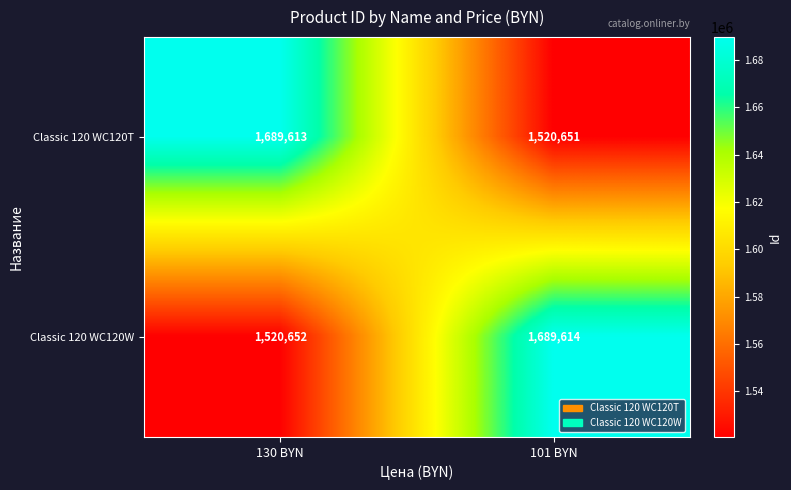

Rank the series by their average value, from lowest to highest.

Classic 120 WC120T, Classic 120 WC120W